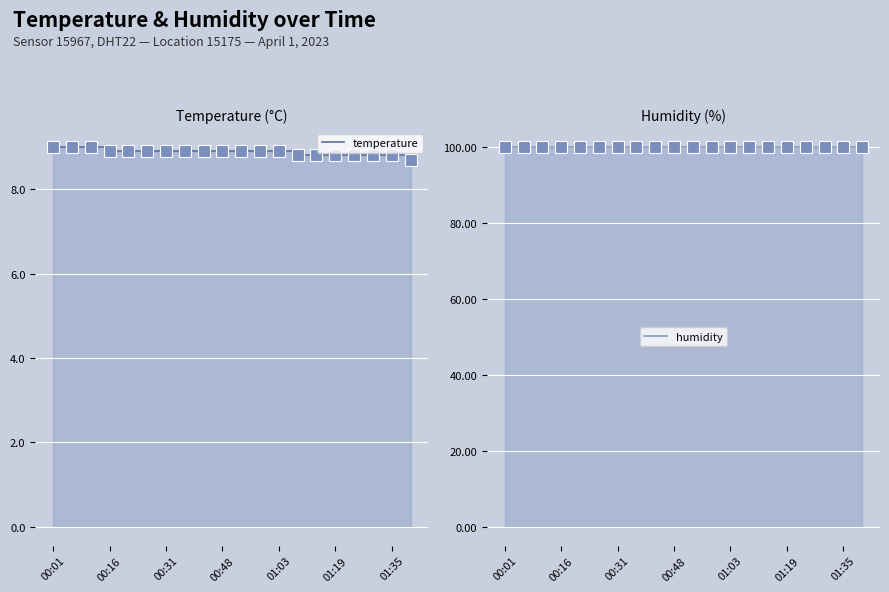

True or false: temperature and humidity intersect in this chart.

False